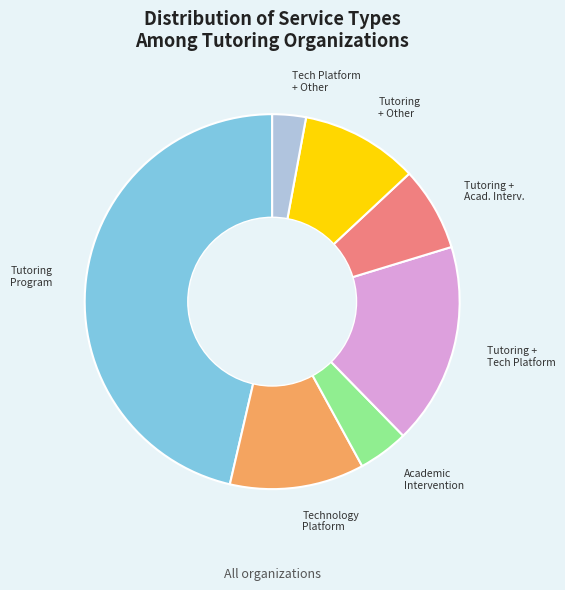

Is there any slice that represents more than half of the pie?

No